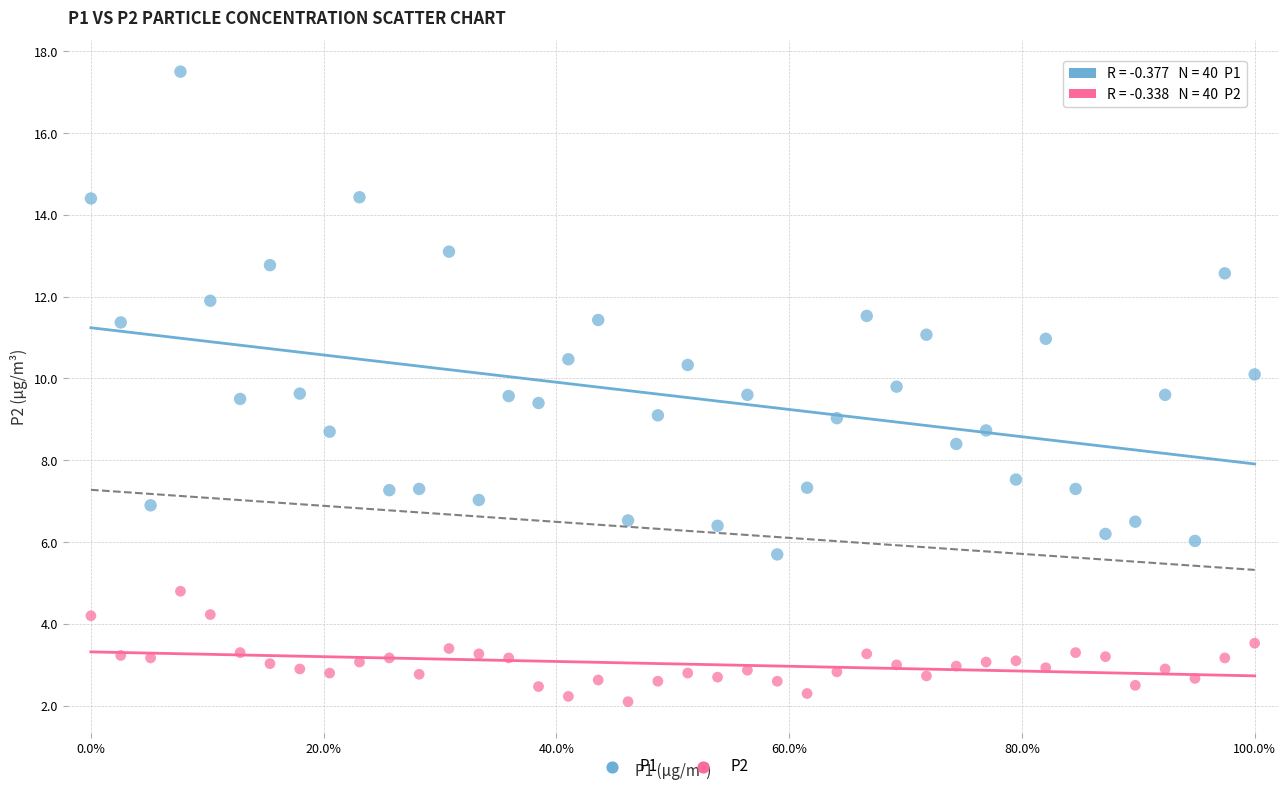

Across all data points, what is the range of Y values (max minus min)?

15.4